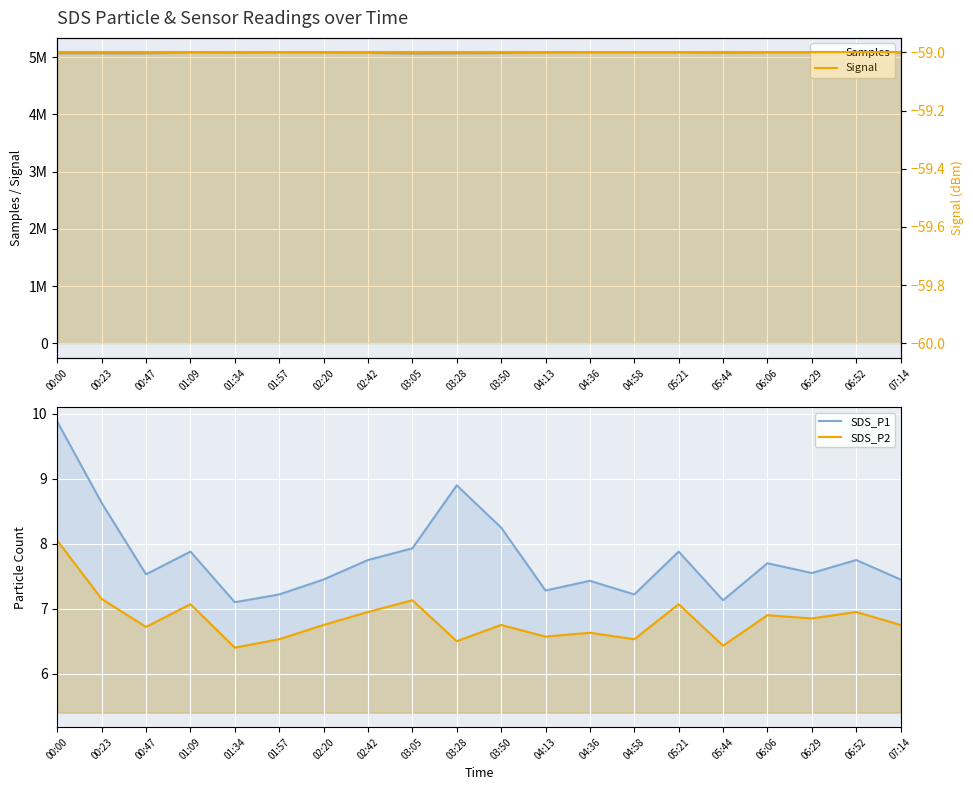

Does the chart display data point markers on the line(s)?

No